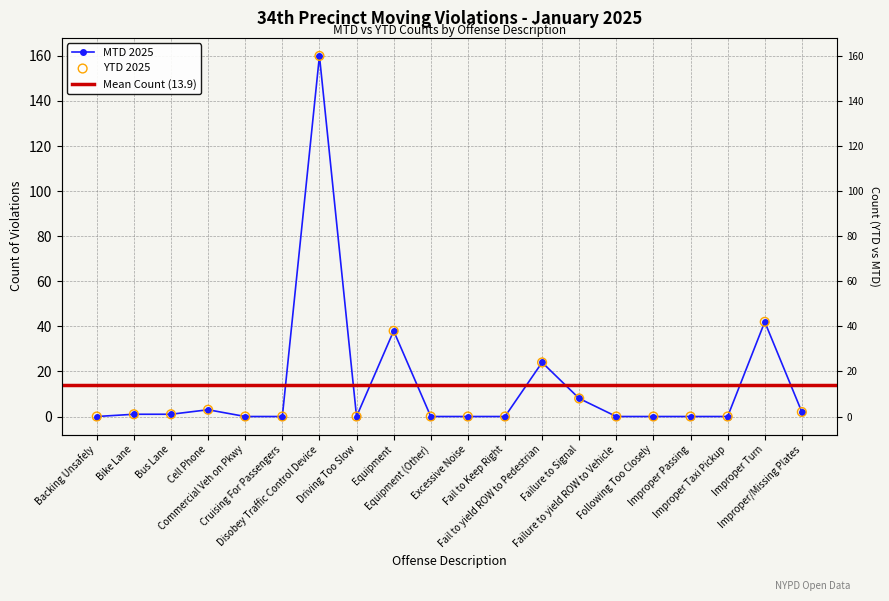

Which series reaches the maximum Y coordinate?

MTD 2025